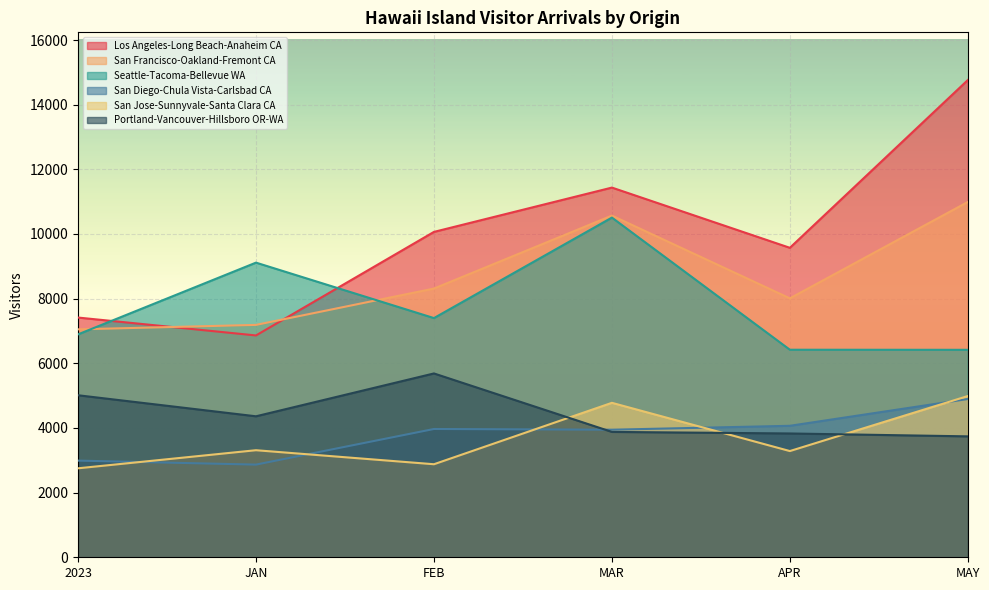

Which series has the widest spread of values?

Los Angeles-Long Beach-Anaheim CA